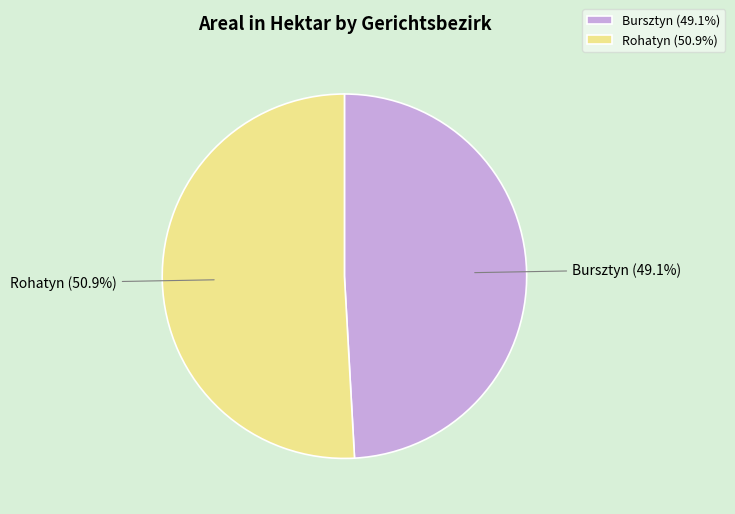

Does any single category account for the majority?

Yes